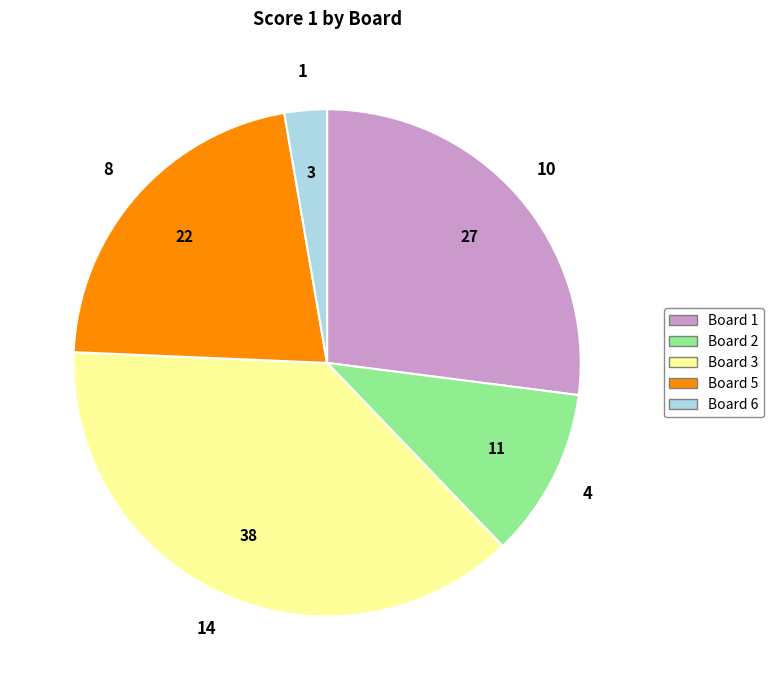

Is there any slice that represents more than half of the pie?

No